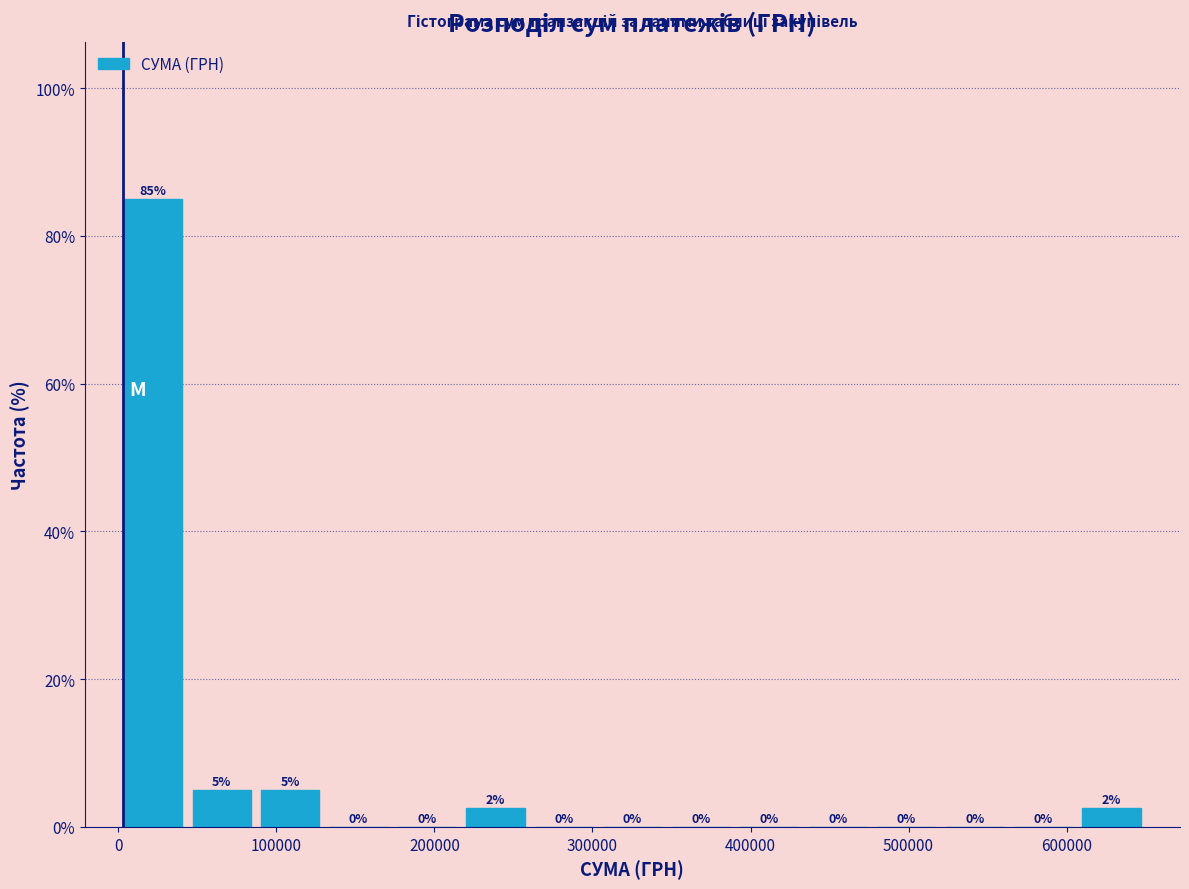

Over which range of the x-axis is the bar tallest?

0 to 40000